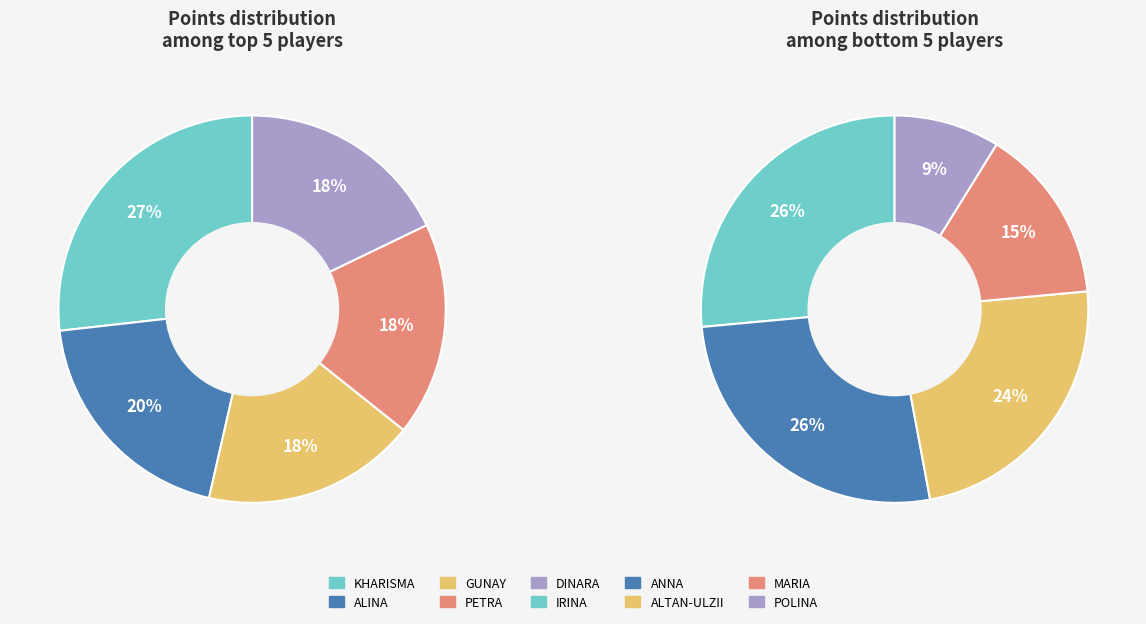

What is the smallest slice in the pie chart?

Rodionova Polina